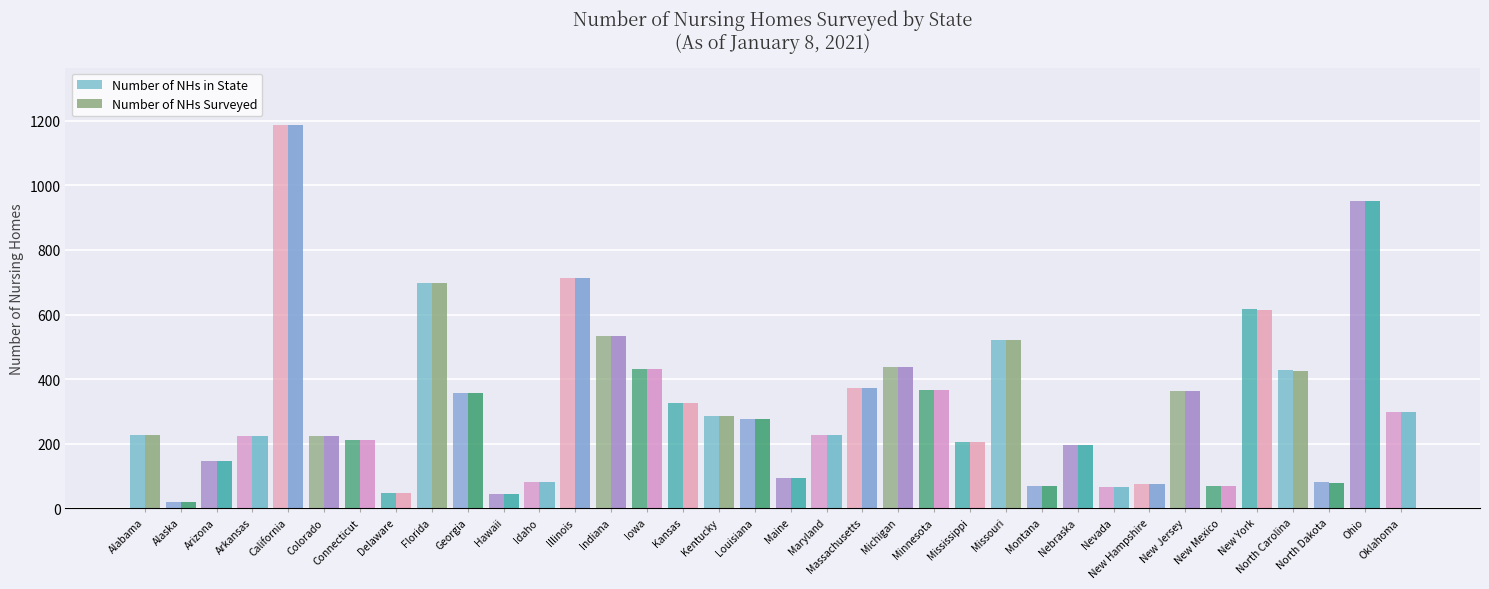

What is the difference between the maximum and second lowest values in the Number of NHs Surveyed series?

1144